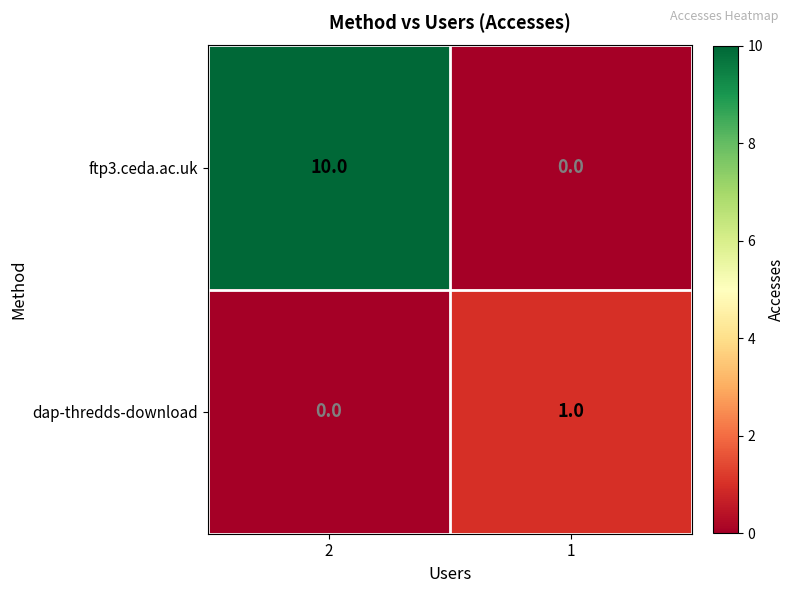

What is the difference between the maximum and minimum values in the ftp3.ceda.ac.uk series?

10